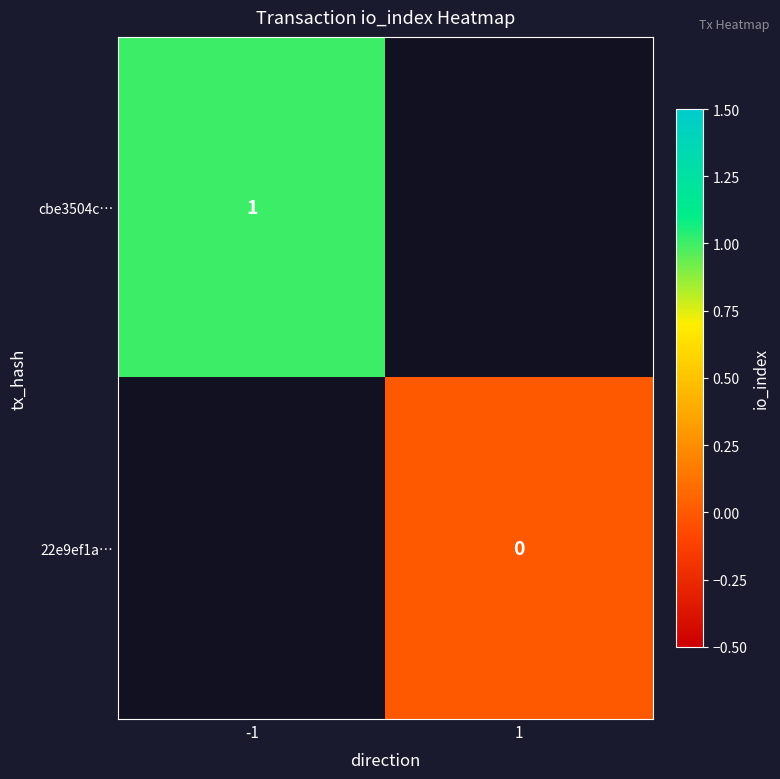

Is it true that cbe3504c… equals 0 at -1?

False